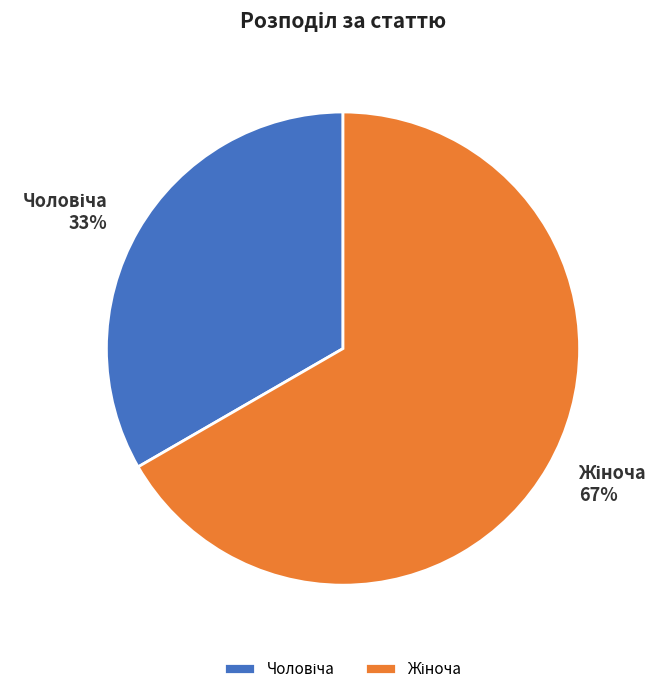

To the nearest percent, what is the average slice percentage?

50%